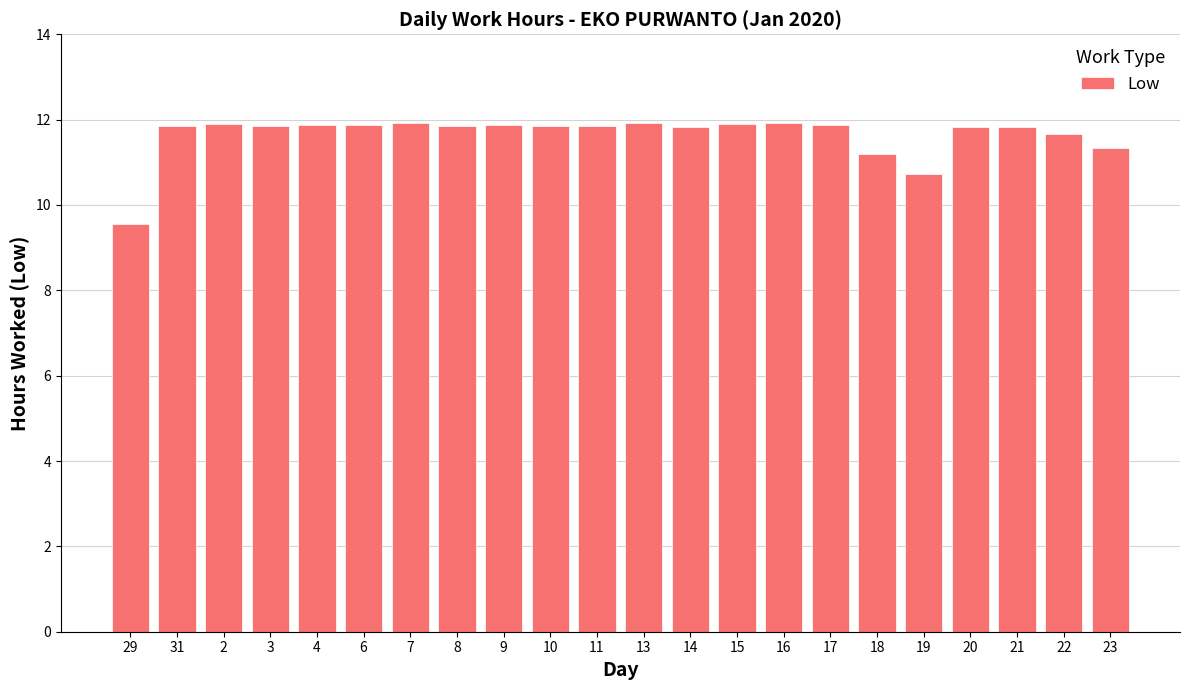

The value at 7 is 11.9. True or false?

True